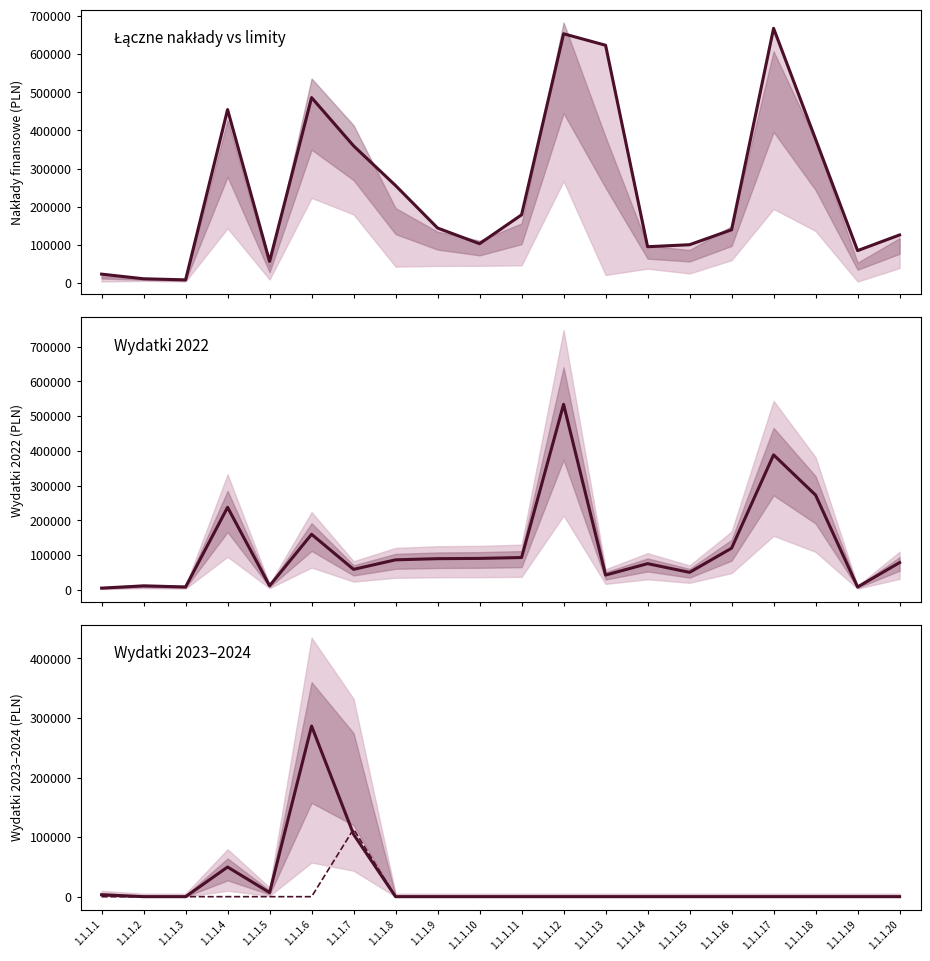

True or false: Limit wydatków 2022 and Łączne nakłady finansowe intersect in this chart.

False